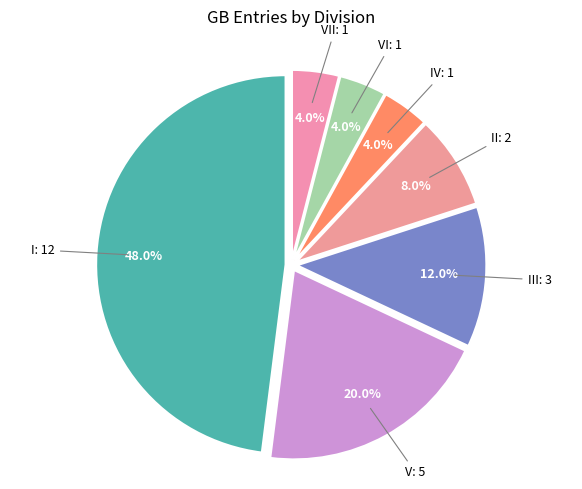

What percentage is the VI slice, to the nearest percent?

4%